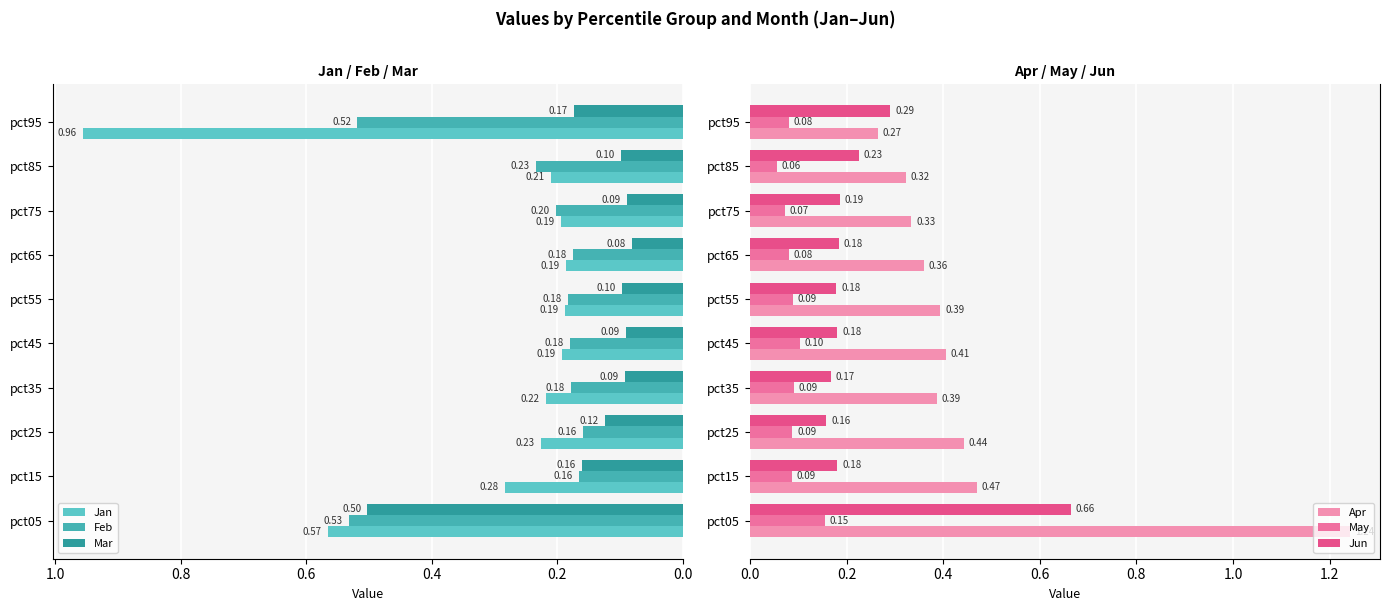

Is it true that Apr equals 0.7 at pct45?

False